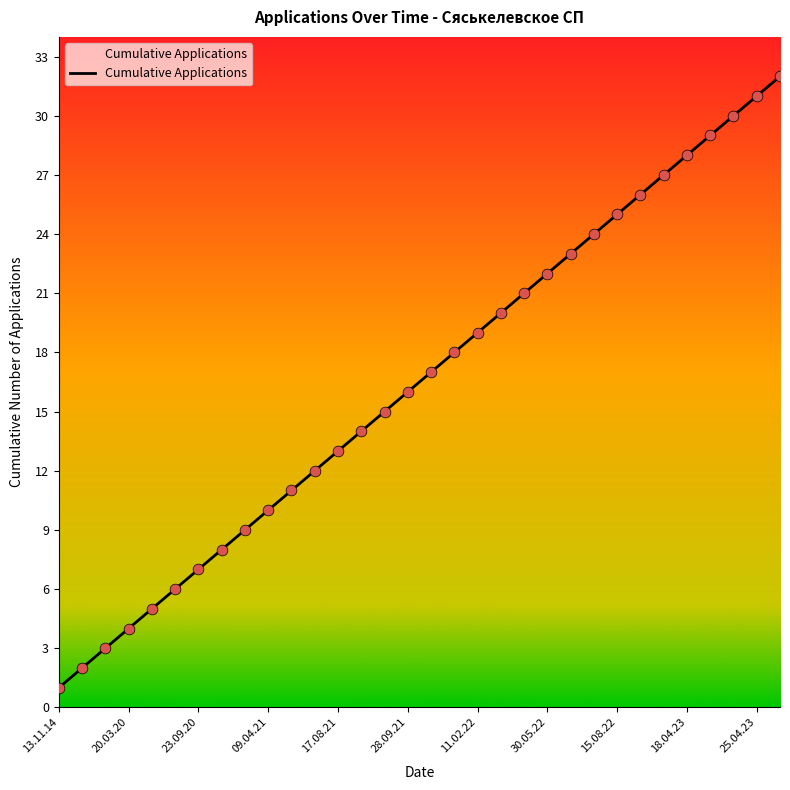

What is the difference between the maximum and minimum values?

31